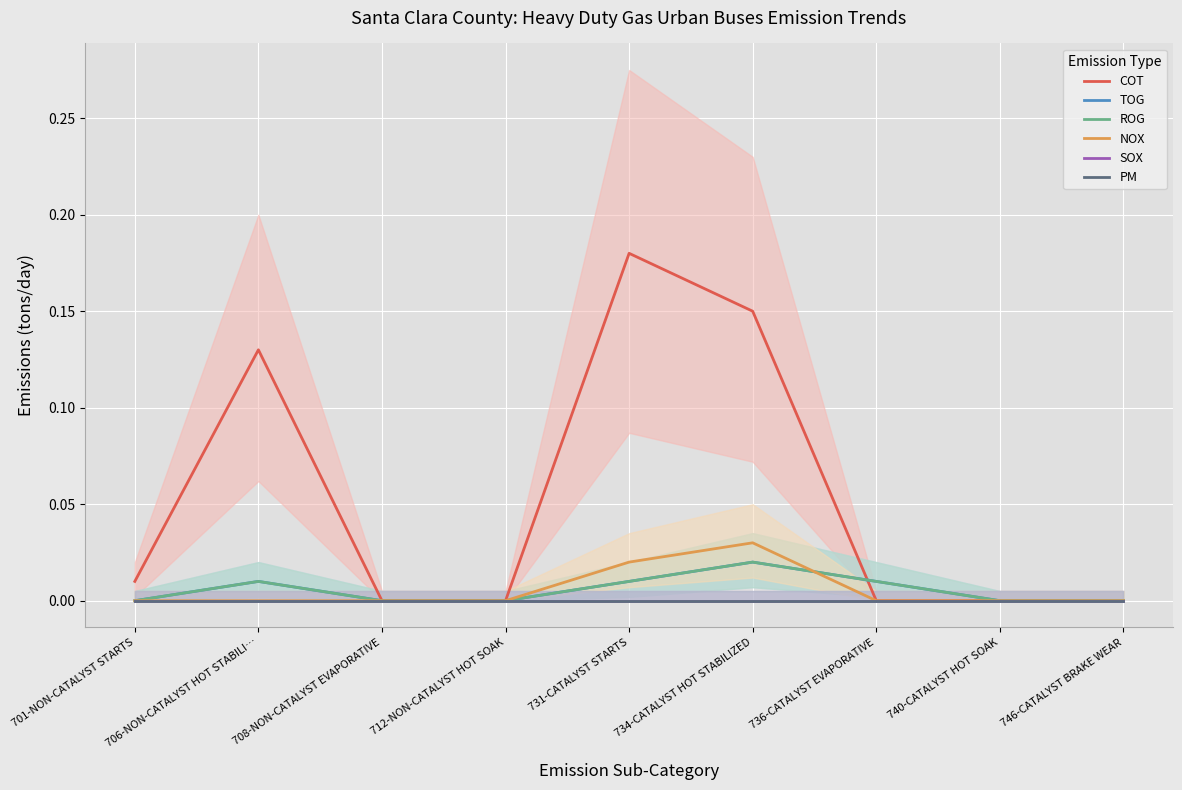

Which series has the largest total across all categories?

COT